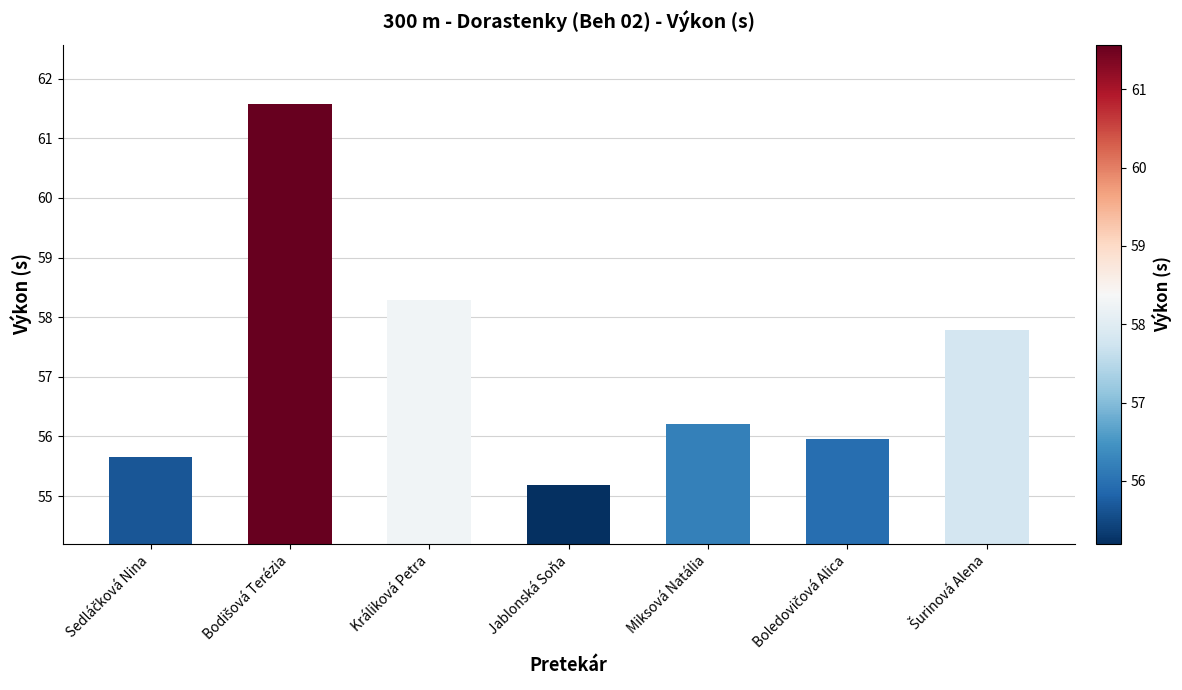

What is the value of the 7th bar from the left?

57.8